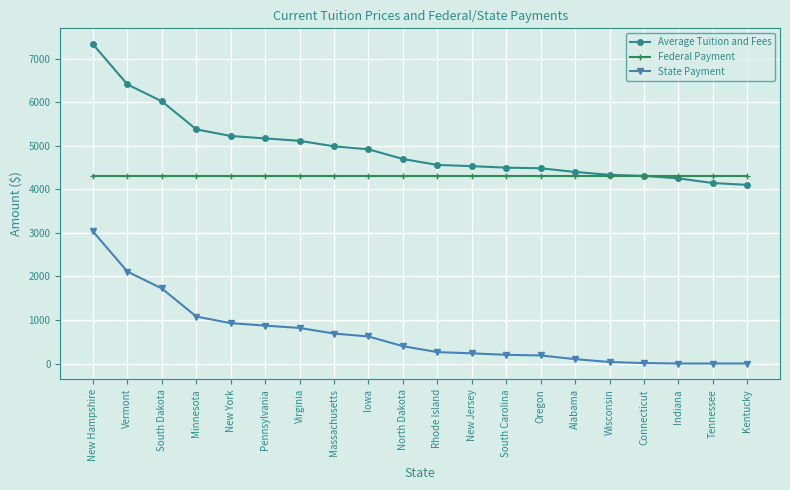

How many times do Average Tuition and Fees and Federal Payment cross each other?

1